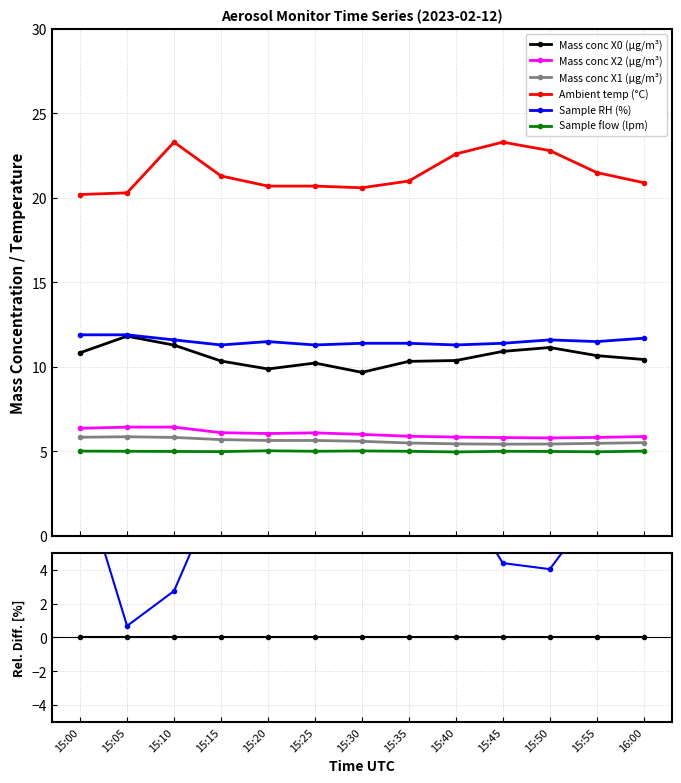

True or false: Sample flow (lpm) and Ambient temp (°C) intersect in this chart.

False